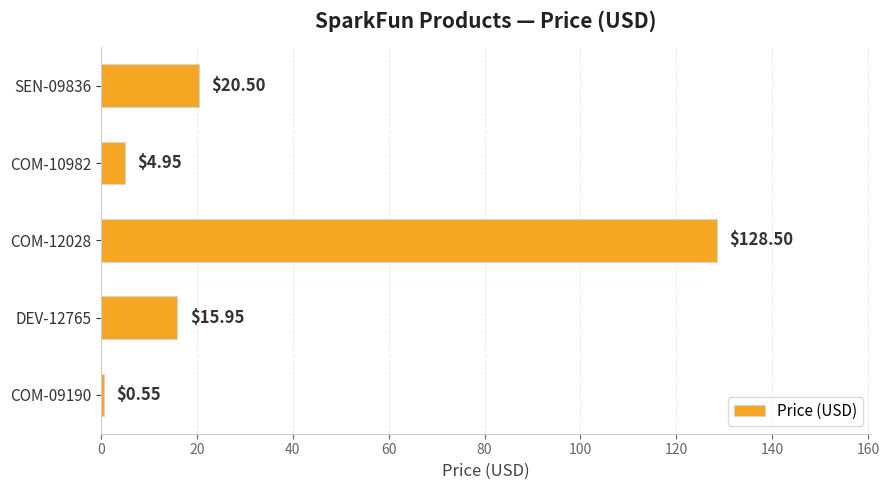

Are the bars horizontal?

Yes